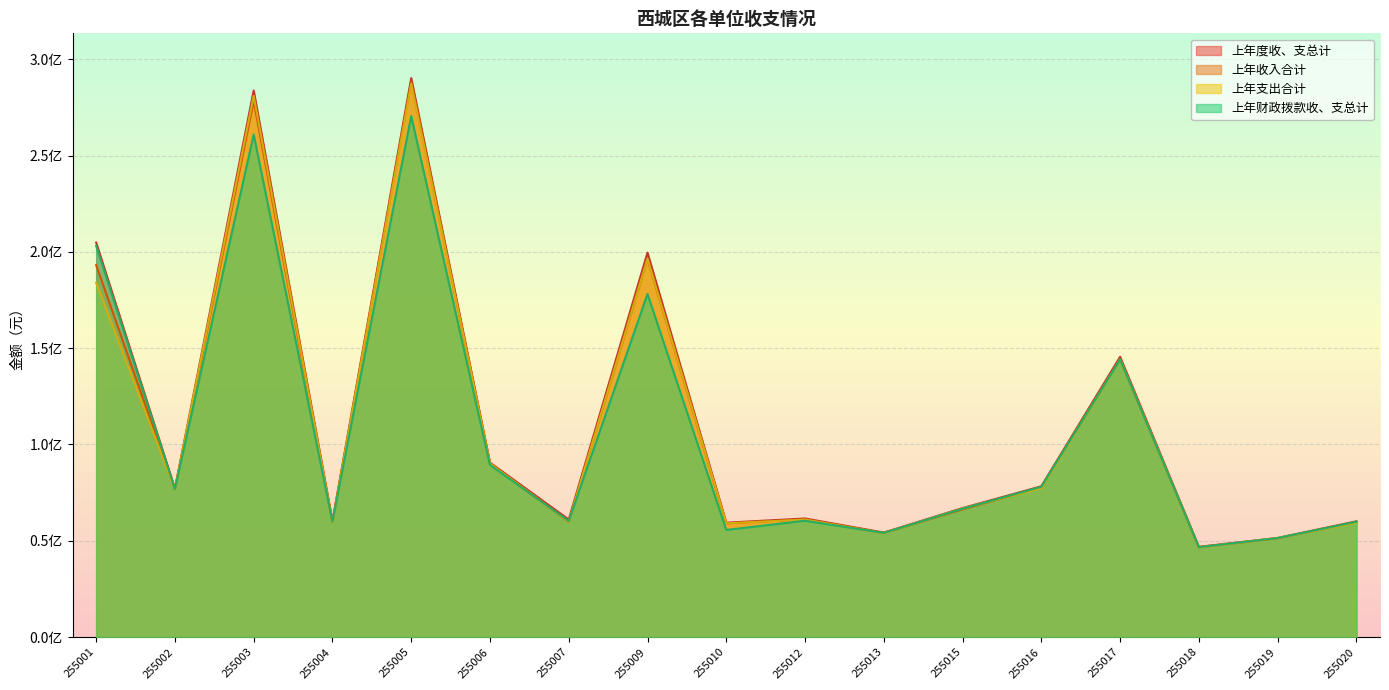

What is the value of the 上年支出合计 point at the 5th from the left?

287299250.9